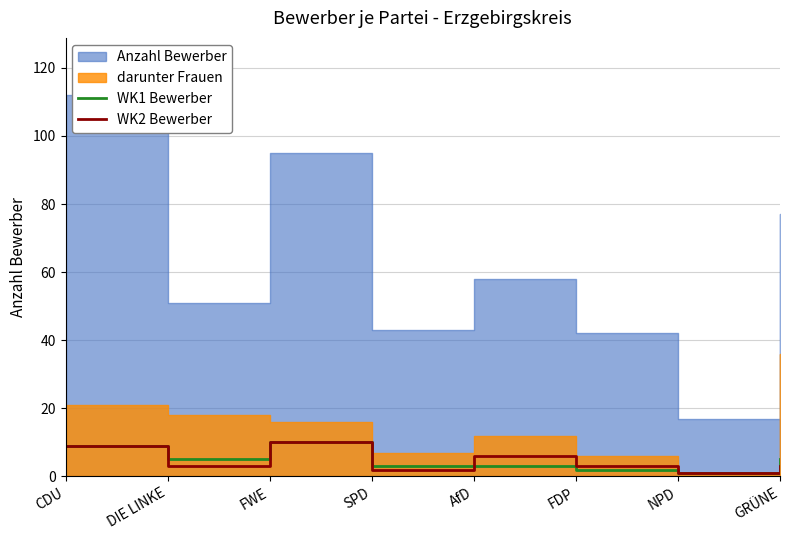

How many times do WK2 Bewerber and WK1 Bewerber cross each other?

1